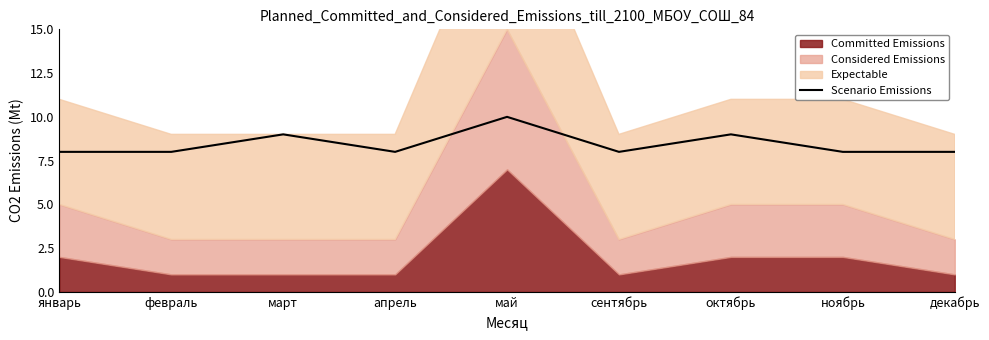

Reading left to right, extract all data points from this chart.

январь=8	февраль=8	март=9	апрель=8	май=10	сентябрь=8	октябрь=9	ноябрь=8	декабрь=8